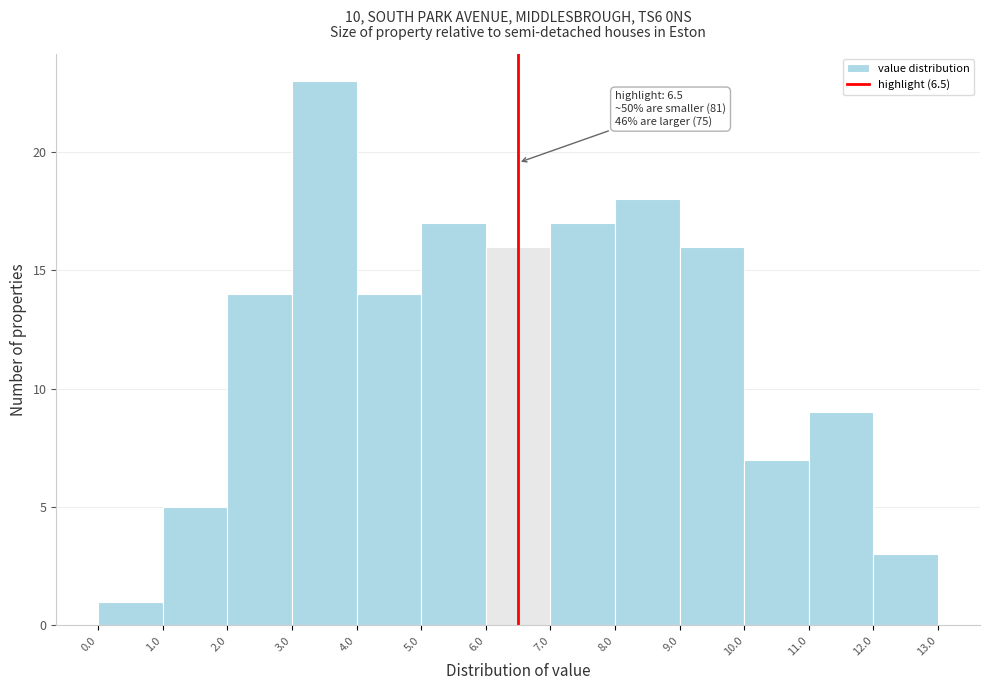

Which range on the x-axis has the tallest bar?

3.0 to 4.0